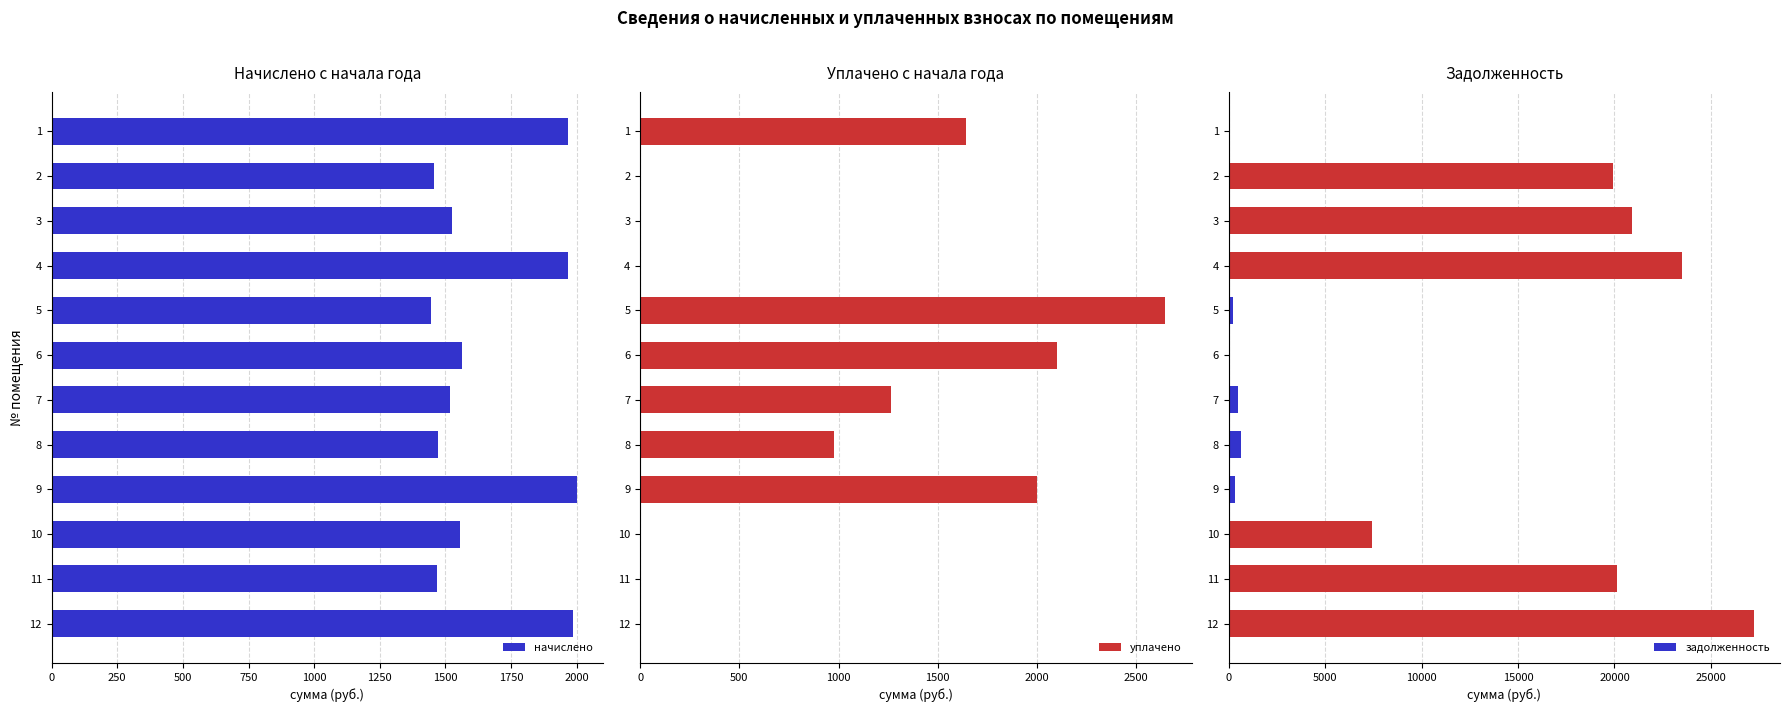

How many data points in начислено are less than 1555?

6